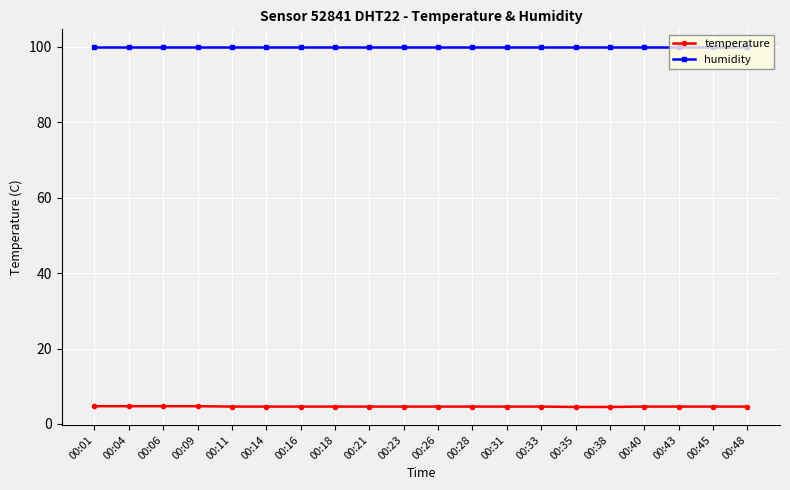

Is it true that humidity equals 99.9 at 00:06?

True